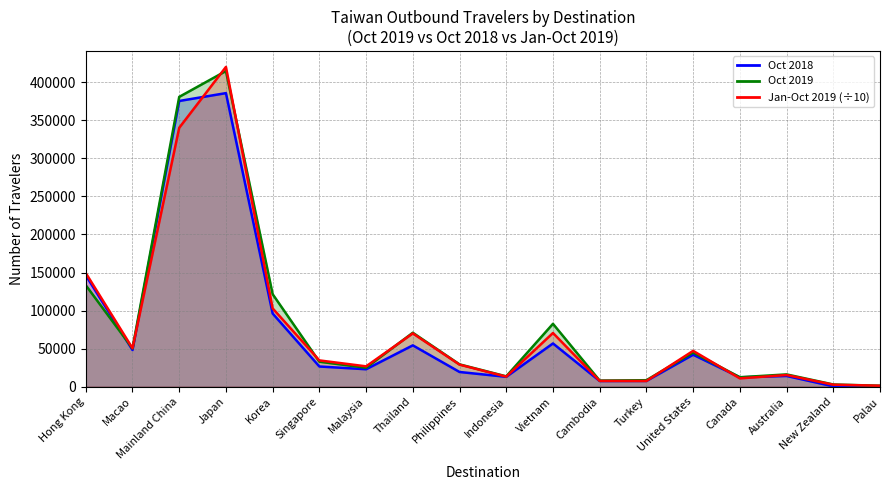

What is the difference between the maximum and minimum values in the Oct 2019 (line) series?

413281.0